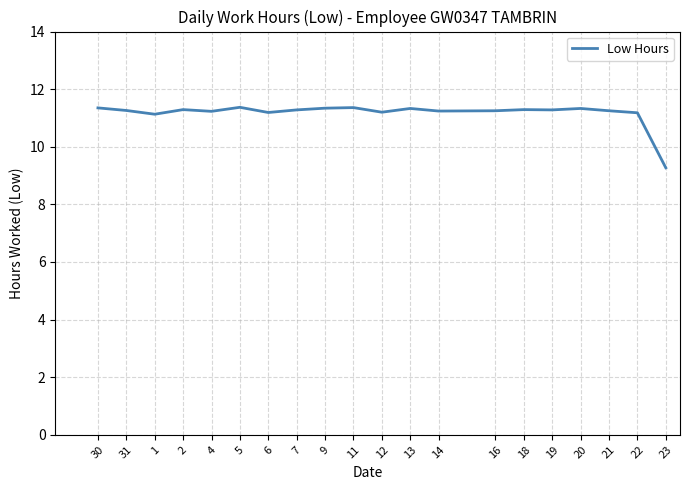

What is the maximum value shown in the chart?

11.4